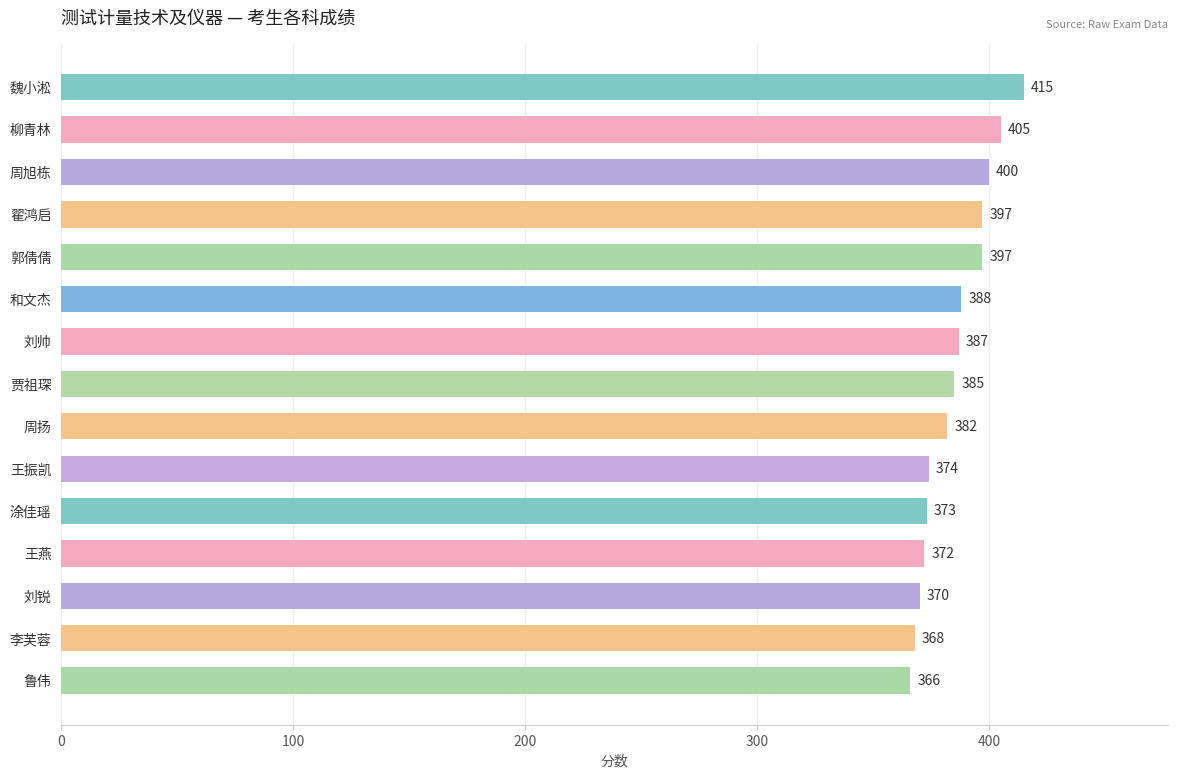

True or false: the data shows 397 at 翟鸿启.

True